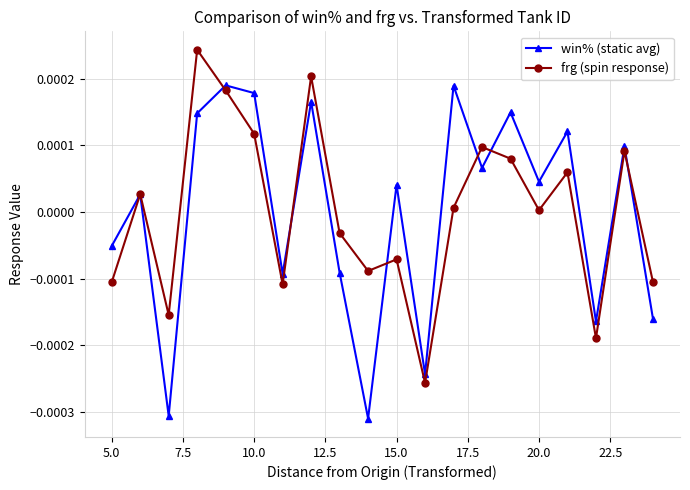

True or false: win% (static avg) has more than 2 points higher than both neighbors.

True